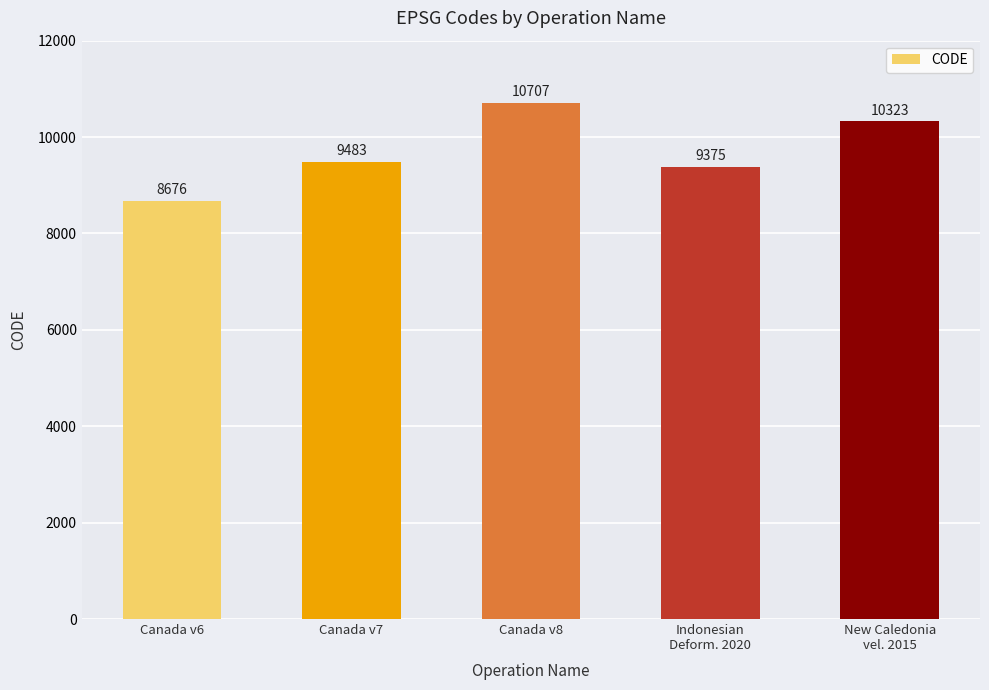

What is the value of the 4th bar from the left?

9375